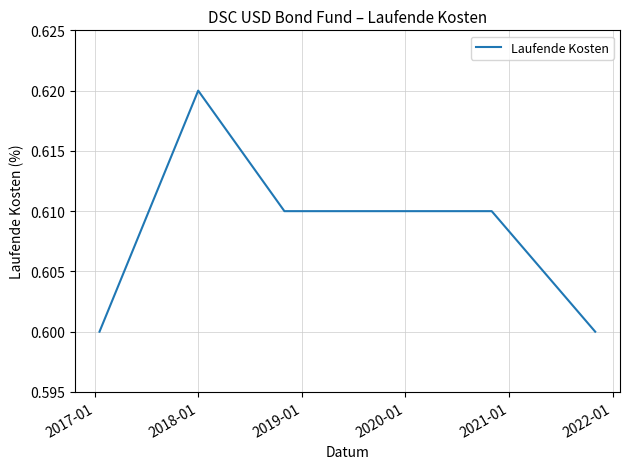

Count the values in the range 0 to 1.

8